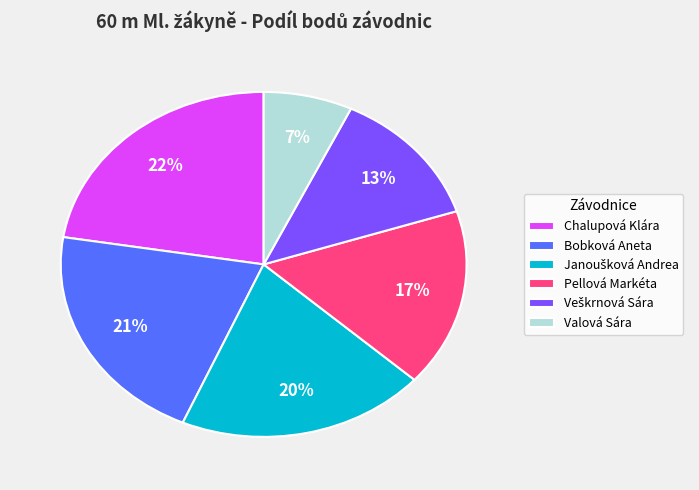

True or false: Valová Sára accounts for 1% of the total.

False